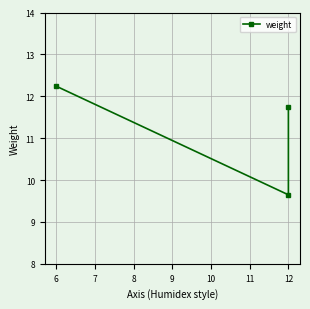

The value at 12 is 7.1. True or false?

False